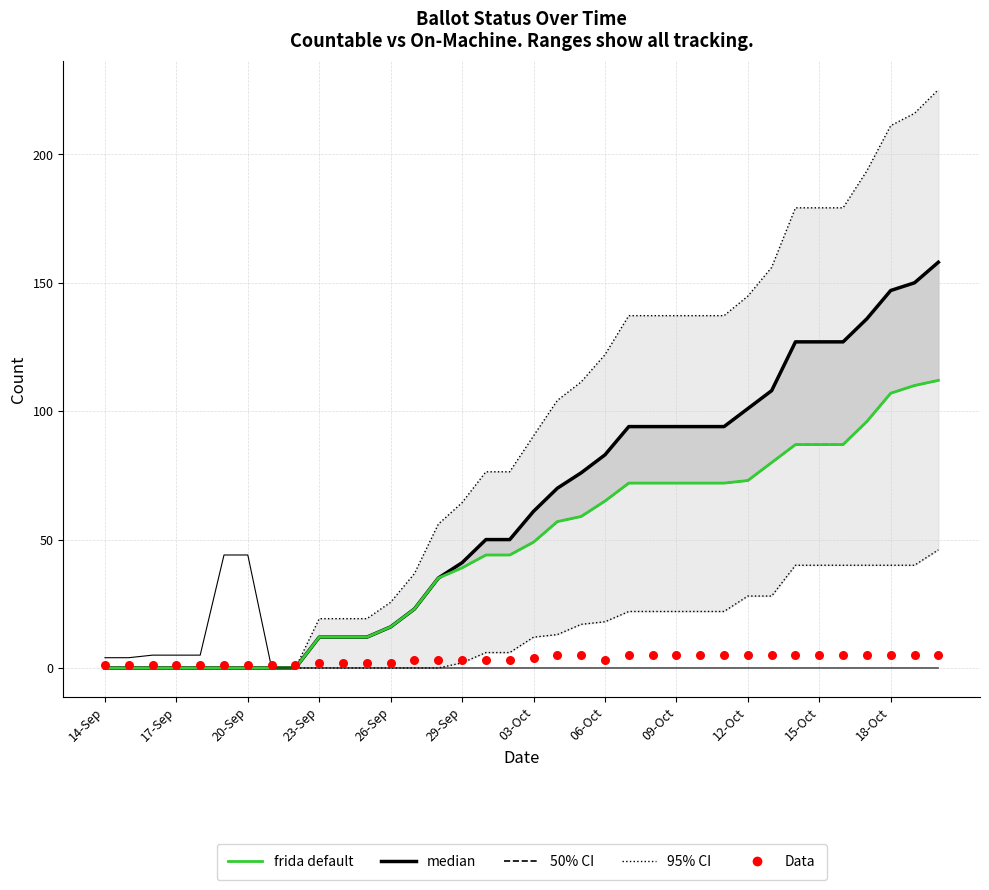

What are all the series names shown in the legend?

50% CI, 95% CI, median, frida default, Data